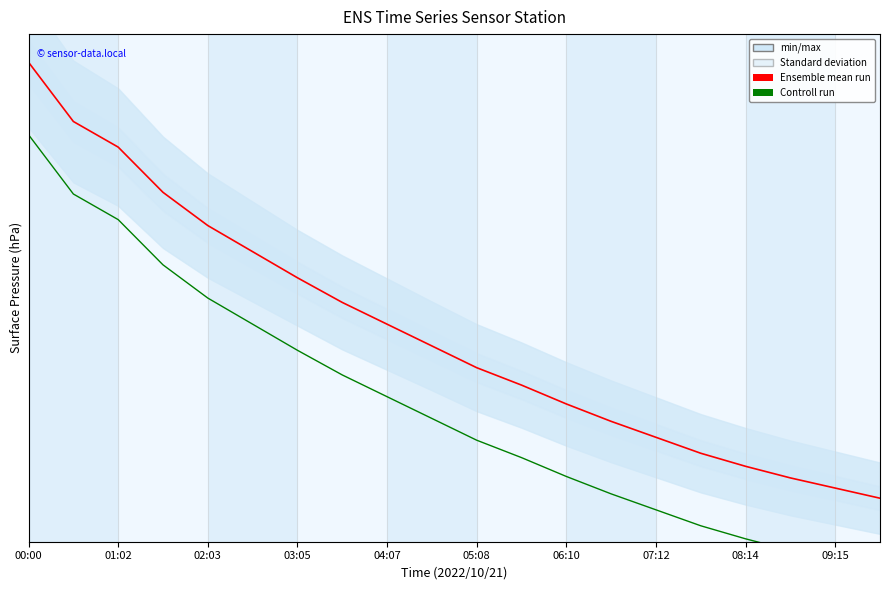

How many lines are shown in the chart?

2